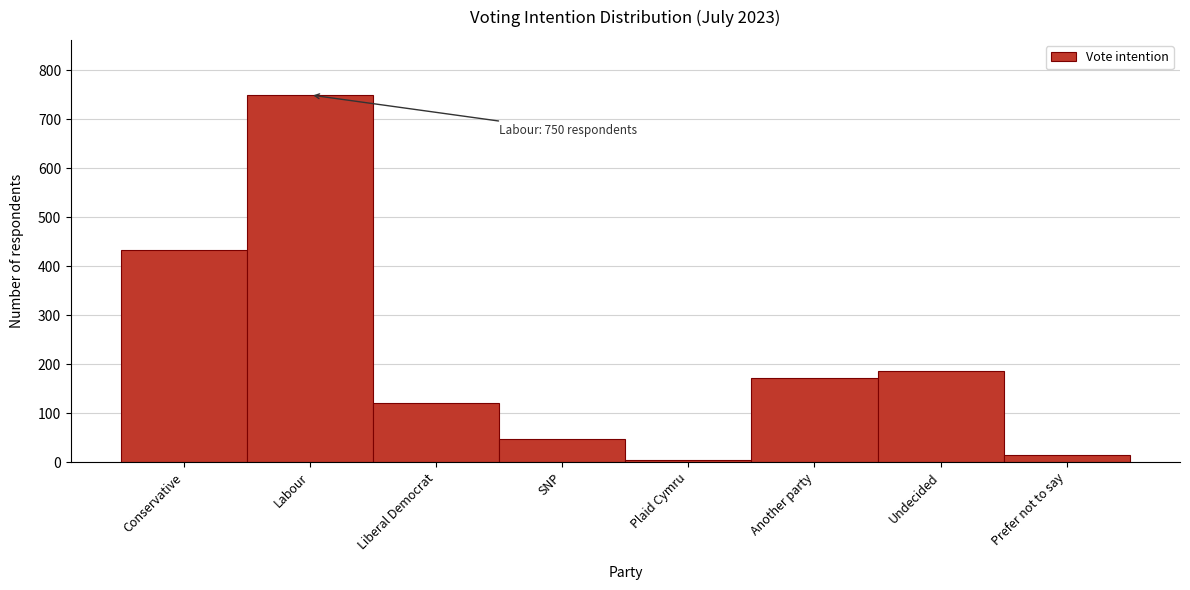

Reading left to right, list all the values displayed in this chart.

Conservative=434	Labour=750	Liberal Democrat=121	SNP=47	Plaid Cymru=5	Another party=172	Undecided=187	Prefer not to say=14